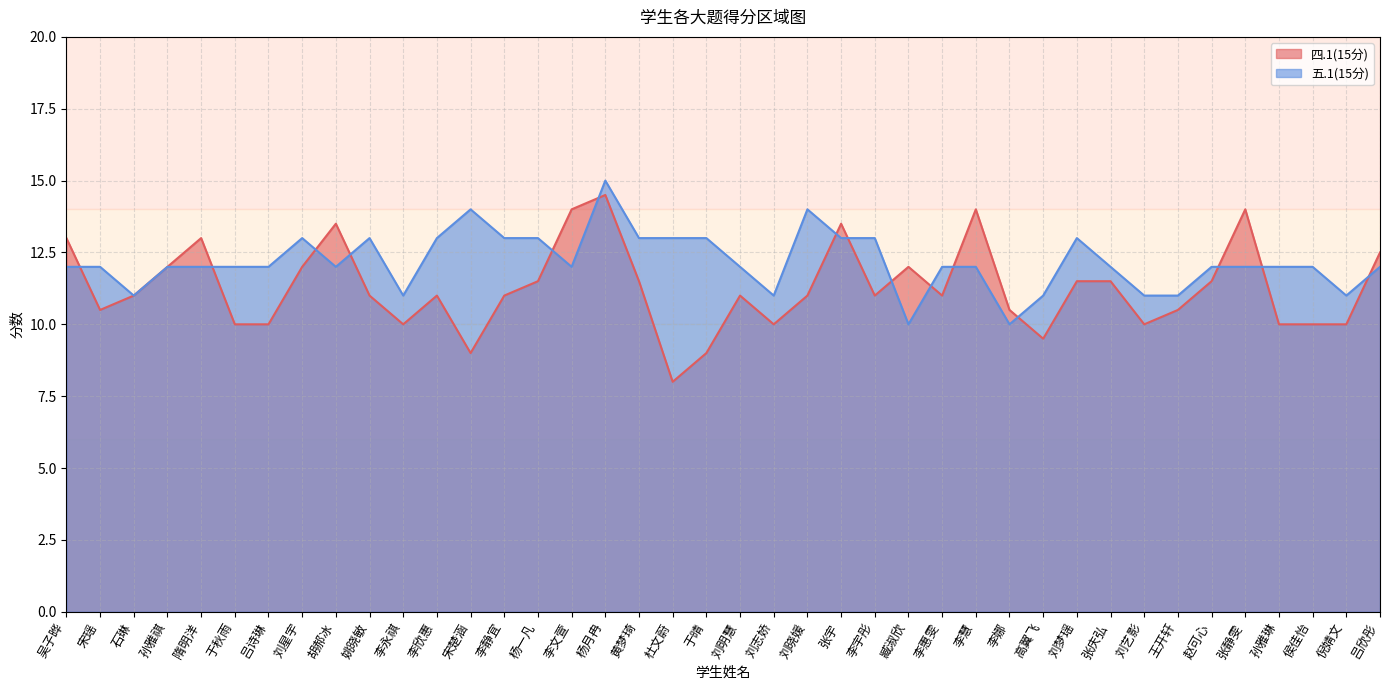

Where is 五.1(15分) nearest to the value 12?

吴子晔